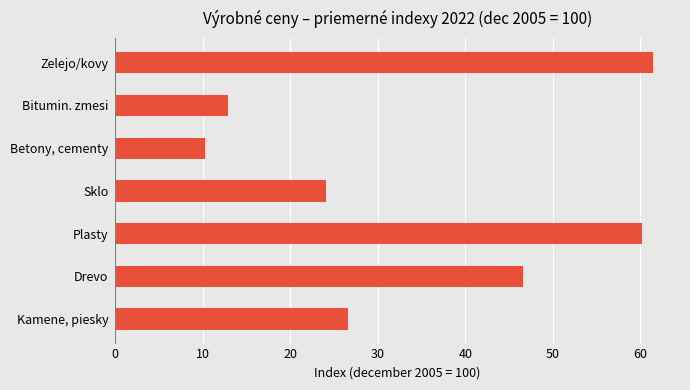

Are the bars grouped side by side (vs. stacked)?

No